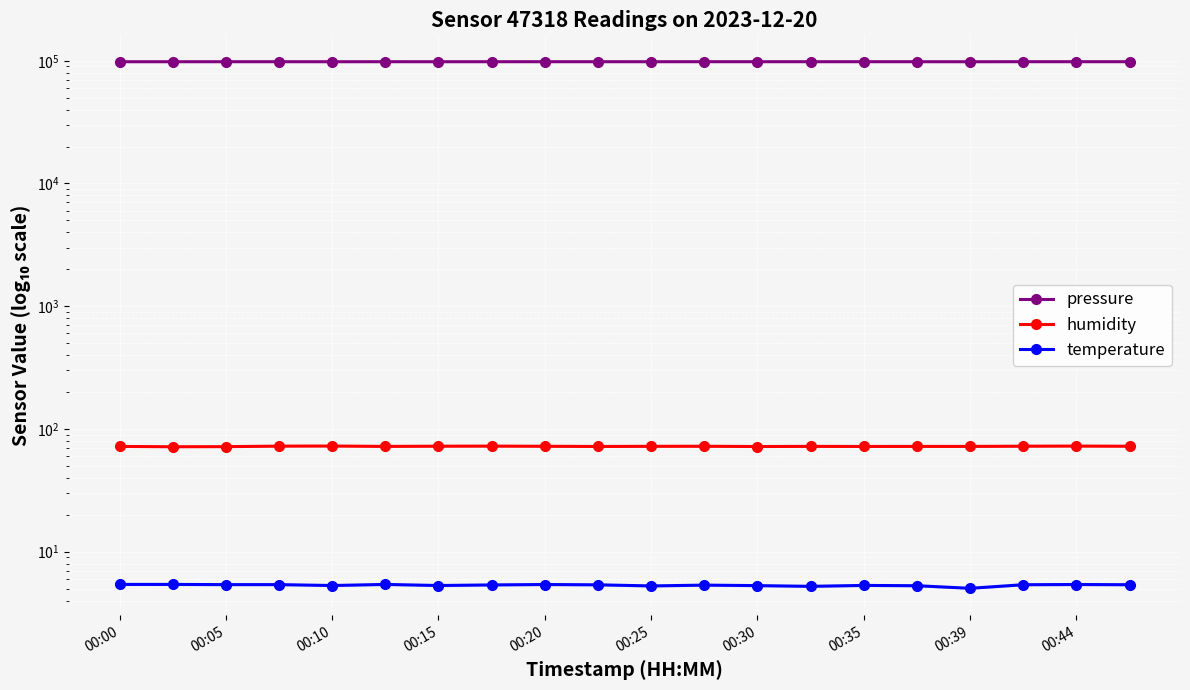

How many series are shown in this chart?

3